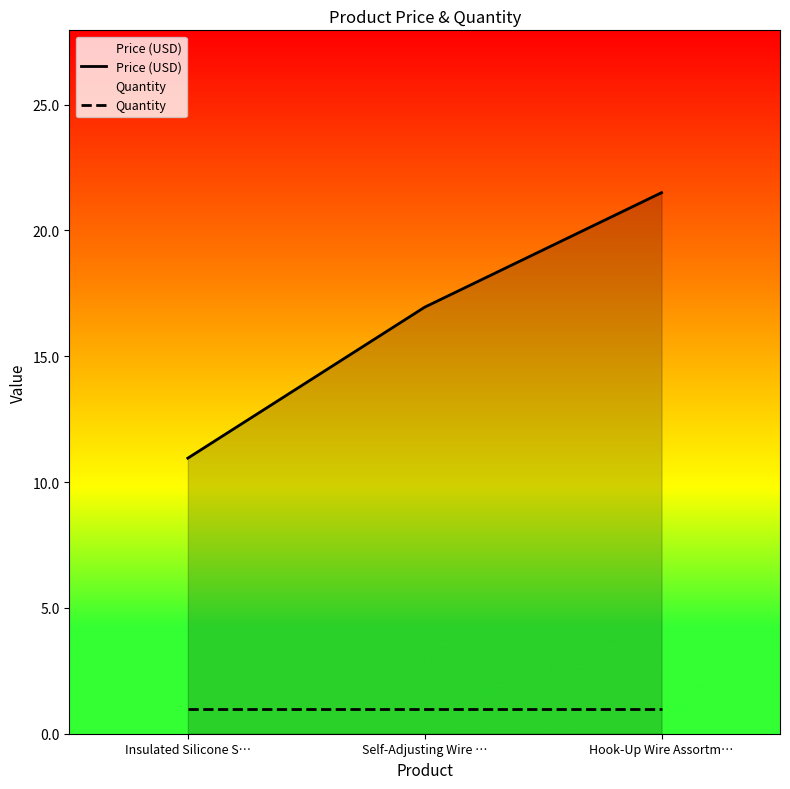

What is the difference between the highest and lowest values at Insulated Silicone S…?

9.9